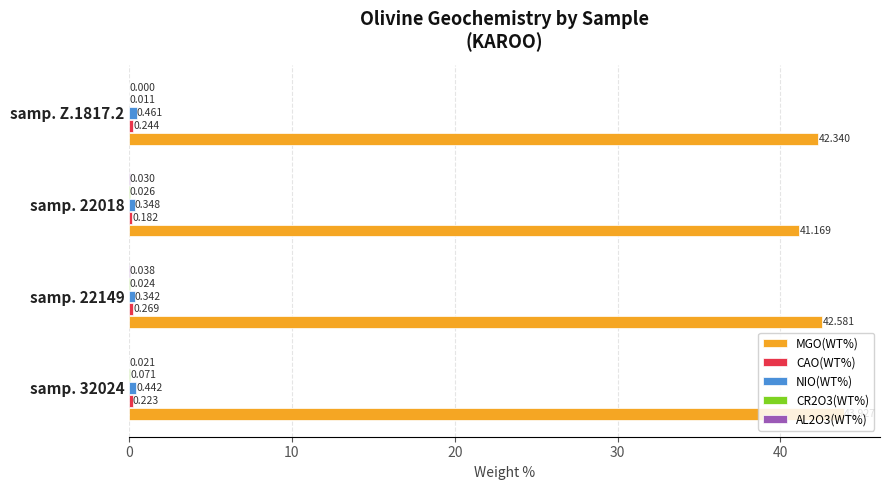

At which label is NIO(WT%) closest to 0?

samp. 22149